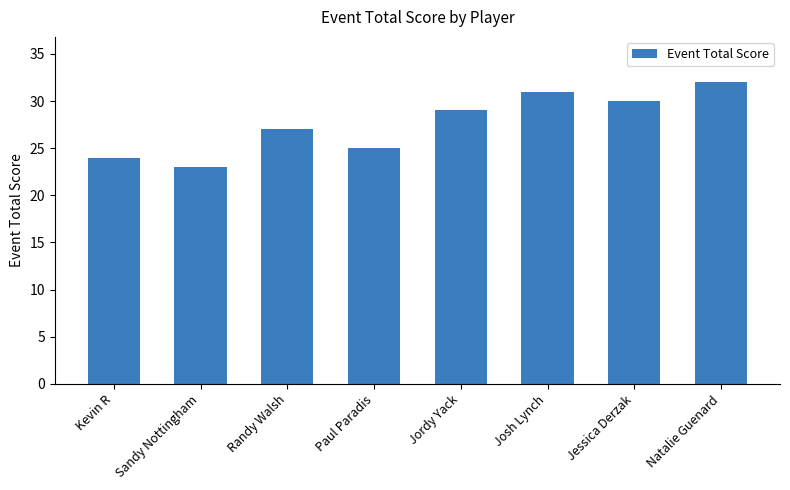

Where is the data nearest to the value 27?

Randy Walsh